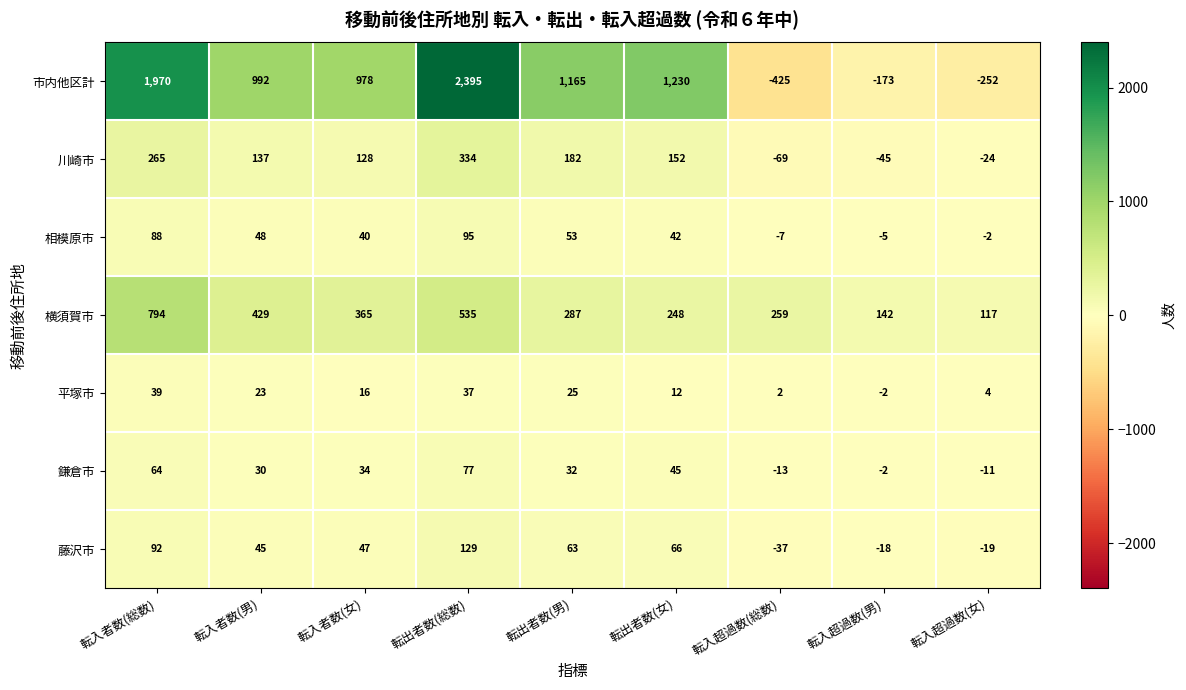

What is the highest value of the 鎌倉市 series?

77